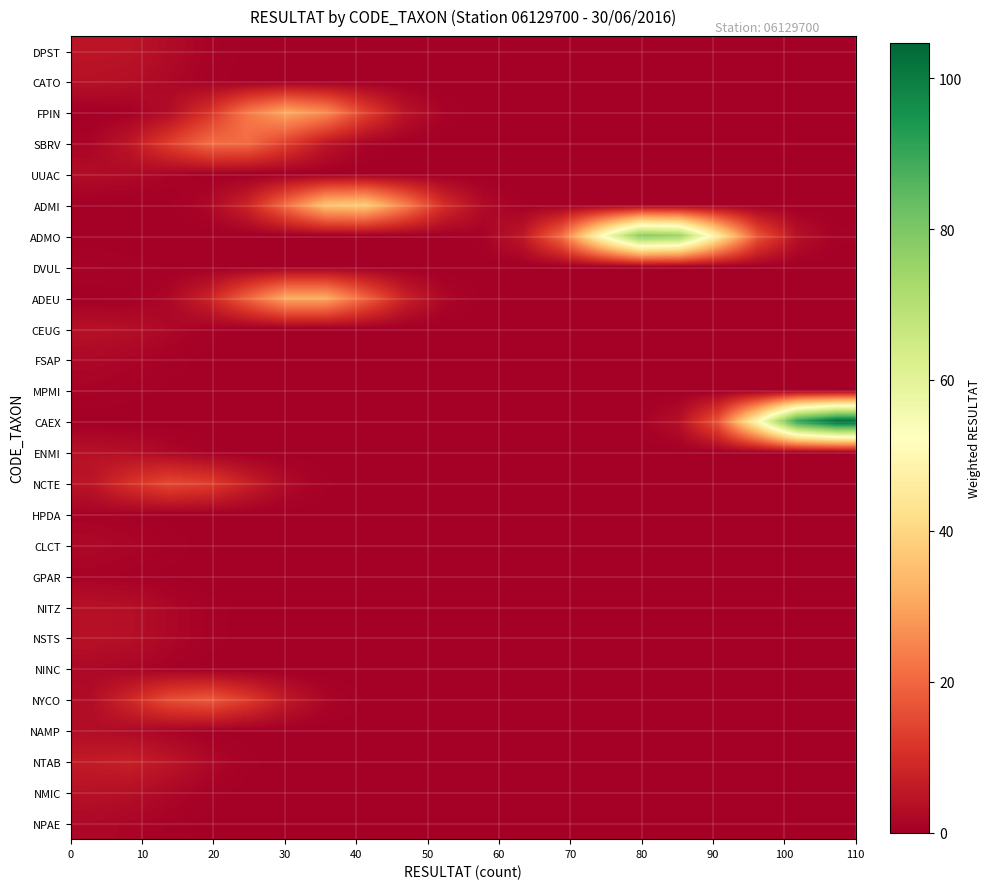

Reading left to right, extract all data points from this chart.

DPST: 4.8	4.6	2.7	1.0	0.2	0.0	0.0	0.0	0.0	0.0	0.0	0.0	0.0	0.0	0.0	0.0	0.0	0.0	0.0	0.0
CATO: 4.0	3.5	1.9	0.7	0.1	0.0	0.0	0.0	0.0	0.0	0.0	0.0	0.0	0.0	0.0	0.0	0.0	0.0	0.0	0.0
FPIN: 0.1	0.5	3.0	10.5	22.8	30.9	26.0	13.6	4.5	0.9	0.1	0.0	0.0	0.0	0.0	0.0	0.0	0.0	0.0	0.0
SBRV: 1.2	5.0	12.9	20.7	20.7	12.9	5.0	1.2	0.2	0.0	0.0	0.0	0.0	0.0	0.0	0.0	0.0	0.0	0.0	0.0
UUAC: 3.0	2.4	1.2	0.4	0.1	0.0	0.0	0.0	0.0	0.0	0.0	0.0	0.0	0.0	0.0	0.0	0.0	0.0	0.0	0.0
ADMI: 0.0	0.0	0.3	1.9	8.0	21.4	35.9	37.5	24.4	9.9	2.5	0.4	0.0	0.0	0.0	0.0	0.0	0.0	0.0	0.0
ADMO: 0.0	0.0	0.0	0.0	0.0	0.0	0.0	0.0	0.0	0.1	0.8	5.3	20.8	51.3	78.8	75.5	45.1	16.8	3.9	0.6
DVUL: 1.0	0.7	0.3	0.1	0.0	0.0	0.0	0.0	0.0	0.0	0.0	0.0	0.0	0.0	0.0	0.0	0.0	0.0	0.0	0.0
ADEU: 0.0	0.3	1.8	7.5	19.4	31.1	31.1	19.4	7.5	1.8	0.3	0.0	0.0	0.0	0.0	0.0	0.0	0.0	0.0	0.0
CEUG: 4.0	3.5	1.9	0.7	0.1	0.0	0.0	0.0	0.0	0.0	0.0	0.0	0.0	0.0	0.0	0.0	0.0	0.0	0.0	0.0
FSAP: 2.0	1.5	0.7	0.2	0.0	0.0	0.0	0.0	0.0	0.0	0.0	0.0	0.0	0.0	0.0	0.0	0.0	0.0	0.0	0.0
MPMI: 1.0	0.7	0.3	0.1	0.0	0.0	0.0	0.0	0.0	0.0	0.0	0.0	0.0	0.0	0.0	0.0	0.0	0.0	0.0	0.0
CAEX: 0.0	0.0	0.0	0.0	0.0	0.0	0.0	0.0	0.0	0.0	0.0	0.0	0.0	0.0	0.5	3.7	17.2	50.4	92.0	104.7
ENMI: 4.0	3.5	1.9	0.7	0.1	0.0	0.0	0.0	0.0	0.0	0.0	0.0	0.0	0.0	0.0	0.0	0.0	0.0	0.0	0.0
NCTE: 4.6	10.5	14.8	13.0	7.1	2.4	0.5	0.1	0.0	0.0	0.0	0.0	0.0	0.0	0.0	0.0	0.0	0.0	0.0	0.0
HPDA: 1.0	0.7	0.3	0.1	0.0	0.0	0.0	0.0	0.0	0.0	0.0	0.0	0.0	0.0	0.0	0.0	0.0	0.0	0.0	0.0
CLCT: 2.0	1.5	0.7	0.2	0.0	0.0	0.0	0.0	0.0	0.0	0.0	0.0	0.0	0.0	0.0	0.0	0.0	0.0	0.0	0.0
GPAR: 1.0	0.7	0.3	0.1	0.0	0.0	0.0	0.0	0.0	0.0	0.0	0.0	0.0	0.0	0.0	0.0	0.0	0.0	0.0	0.0
NITZ: 4.0	3.5	1.9	0.7	0.1	0.0	0.0	0.0	0.0	0.0	0.0	0.0	0.0	0.0	0.0	0.0	0.0	0.0	0.0	0.0
NSTS: 4.0	3.5	1.9	0.7	0.1	0.0	0.0	0.0	0.0	0.0	0.0	0.0	0.0	0.0	0.0	0.0	0.0	0.0	0.0	0.0
NINC: 2.0	1.5	0.7	0.2	0.0	0.0	0.0	0.0	0.0	0.0	0.0	0.0	0.0	0.0	0.0	0.0	0.0	0.0	0.0	0.0
NYCO: 2.9	8.6	15.6	17.8	12.6	5.6	1.5	0.3	0.0	0.0	0.0	0.0	0.0	0.0	0.0	0.0	0.0	0.0	0.0	0.0
NAMP: 3.0	2.4	1.2	0.4	0.1	0.0	0.0	0.0	0.0	0.0	0.0	0.0	0.0	0.0	0.0	0.0	0.0	0.0	0.0	0.0
NTAB: 6.1	6.9	4.9	2.2	0.6	0.1	0.0	0.0	0.0	0.0	0.0	0.0	0.0	0.0	0.0	0.0	0.0	0.0	0.0	0.0
NMIC: 4.0	3.5	1.9	0.7	0.1	0.0	0.0	0.0	0.0	0.0	0.0	0.0	0.0	0.0	0.0	0.0	0.0	0.0	0.0	0.0
NPAE: 2.0	1.5	0.7	0.2	0.0	0.0	0.0	0.0	0.0	0.0	0.0	0.0	0.0	0.0	0.0	0.0	0.0	0.0	0.0	0.0